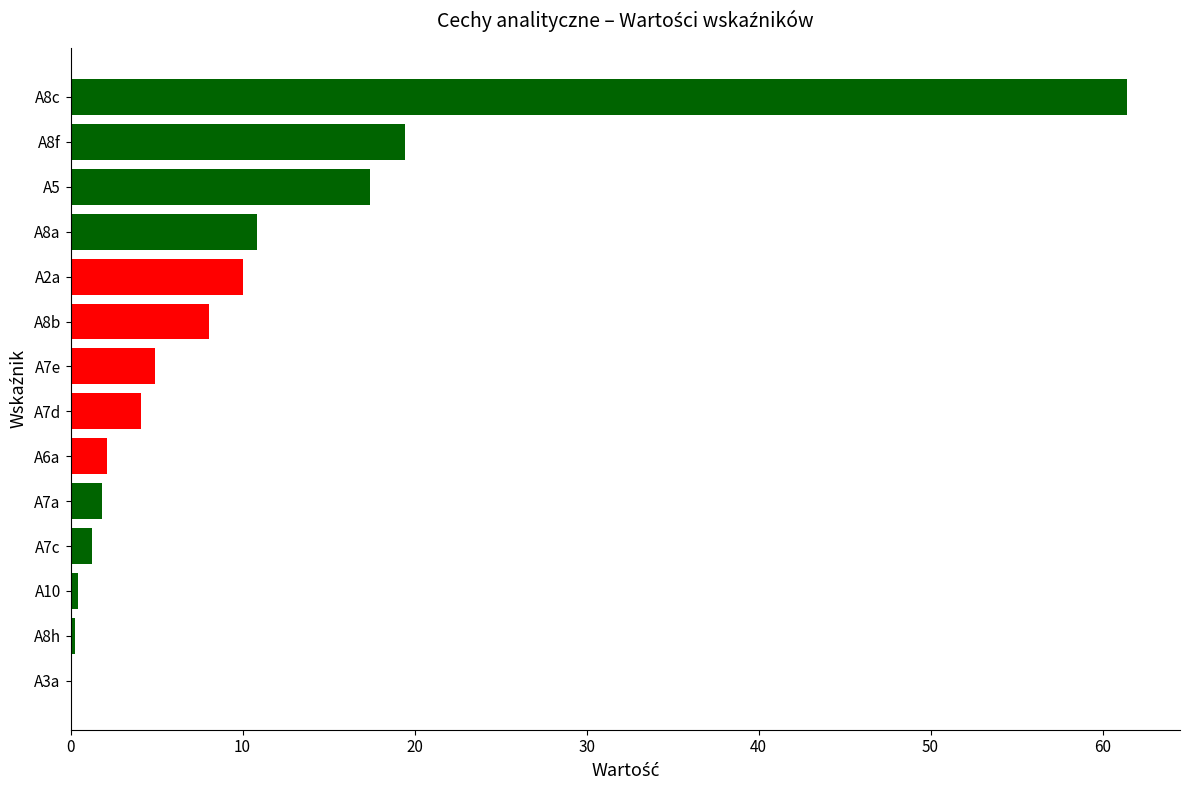

What is the sum of all values?

142.1